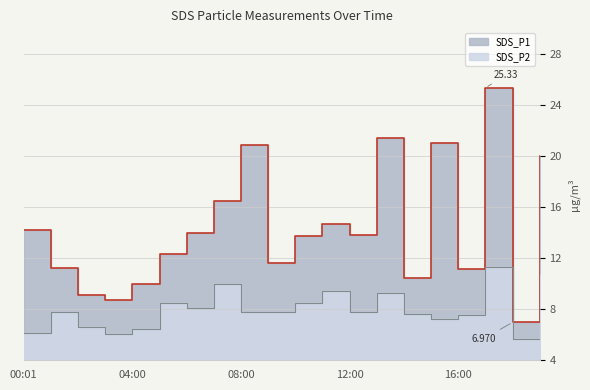

How many interior local peaks does the SDS_P1 series have?

5